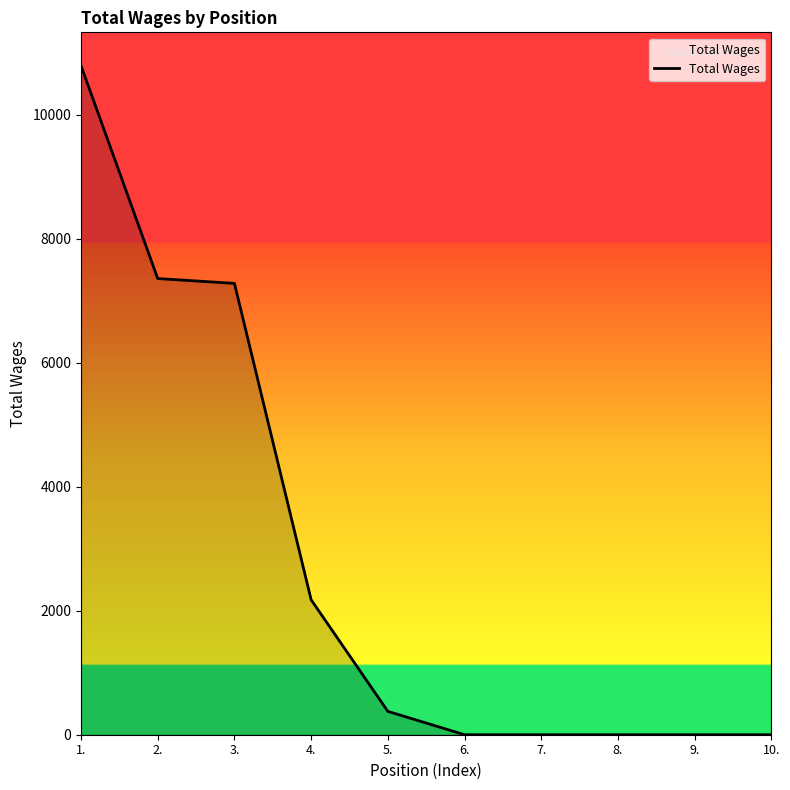

Which label corresponds to the largest value in the chart?

1.